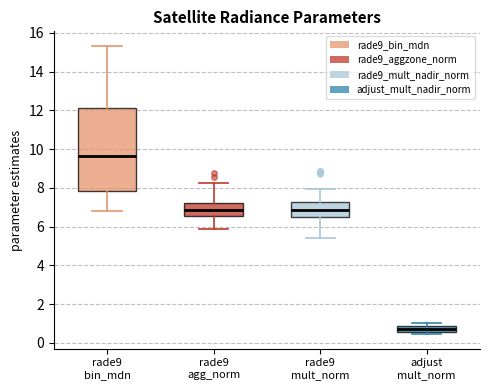

Reading left to right, read every box against the y-axis: the position of its median line, the range the box covers, and the ends of its whiskers. The values are not printed on the chart, so give them approximately, as read against the axis.

rade9 bin_mdn: median 9.6, box 7.8 to 12.2, whiskers 6.8 to 15.4
rade9 agg_norm: median 6.8, box 6.6 to 7.2, whiskers 5.8 to 8.2
rade9 mult_norm: median 6.8, box 6.4 to 7.2, whiskers 5.4 to 8.0
adjust mult_norm: median 0.8 (inside the box), box 0.6 to 0.8, whiskers 0.4 to 1.0